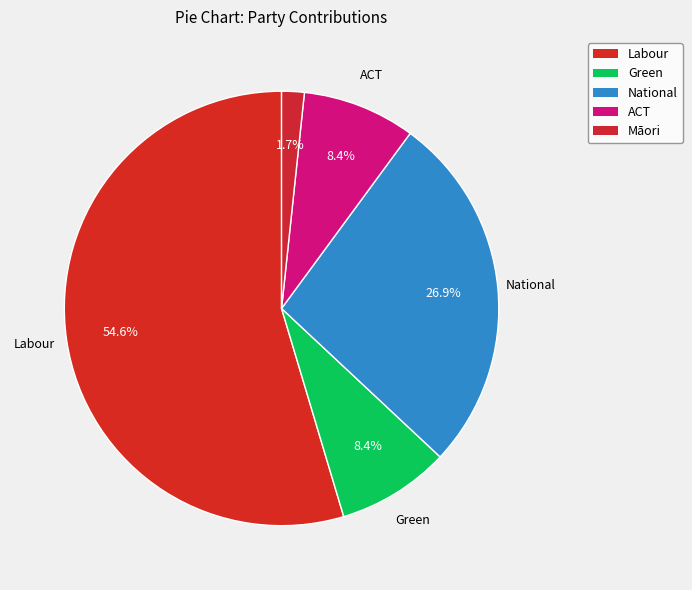

To the nearest percent, what is the average slice percentage?

20%